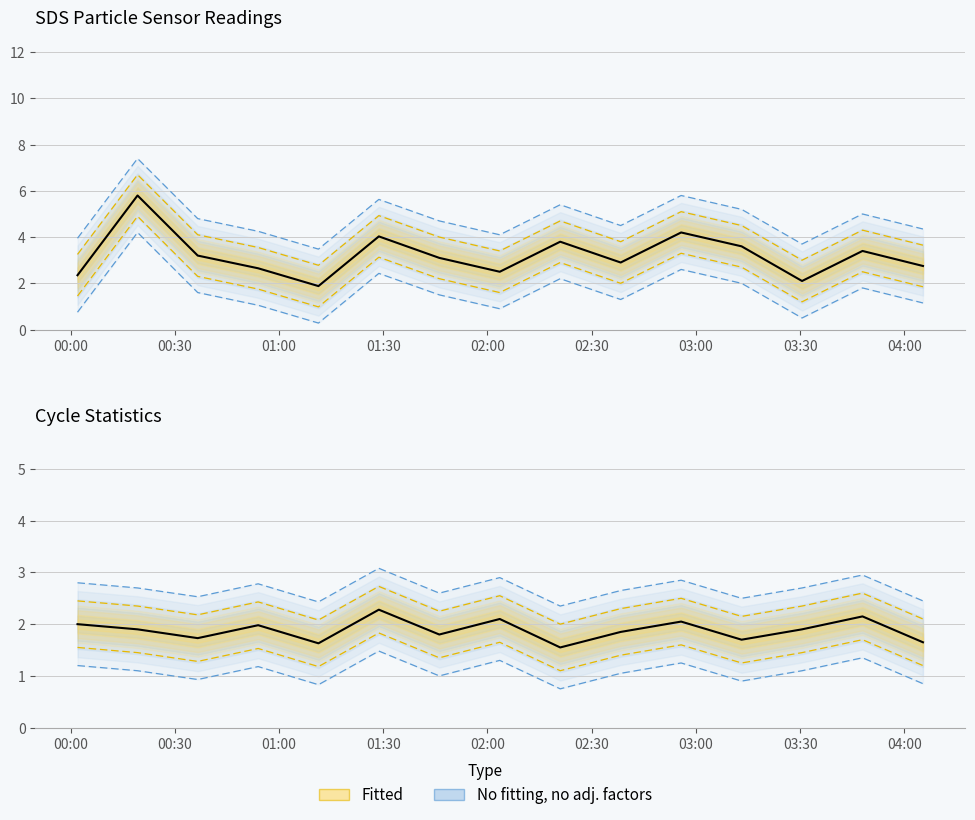

True or false: SDS_P2 and SDS_P1 intersect in this chart.

False